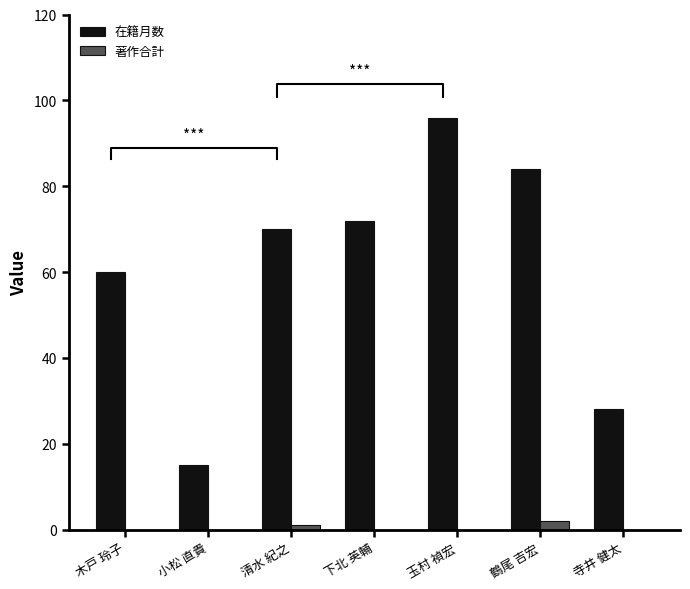

Rank the series by their maximum value, from highest to lowest.

在籍月数, 著作合計